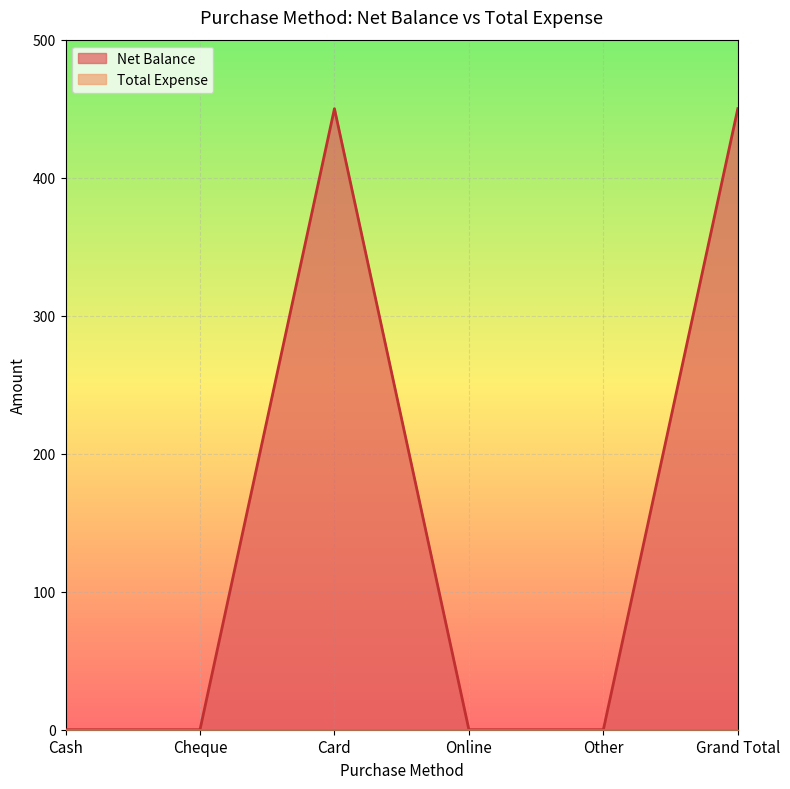

List the labels in order of value, smallest first.

Cash, Cheque, Online, Other, Card, Grand Total